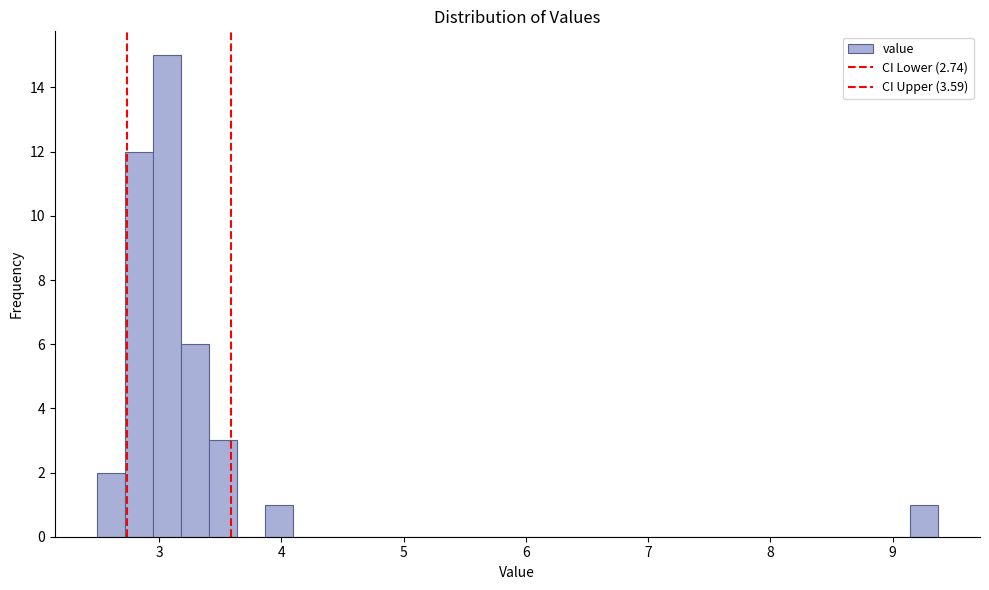

Read against the x-axis, roughly where is the centre of the tallest bar?

3.1